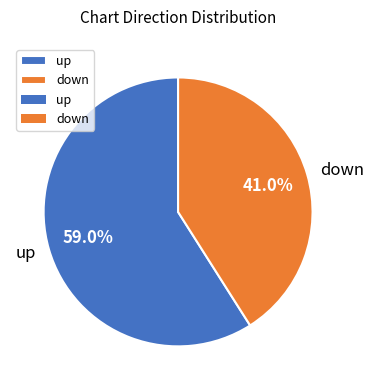

To the nearest percent, what is the difference between the largest and smallest slice percentages?

18%